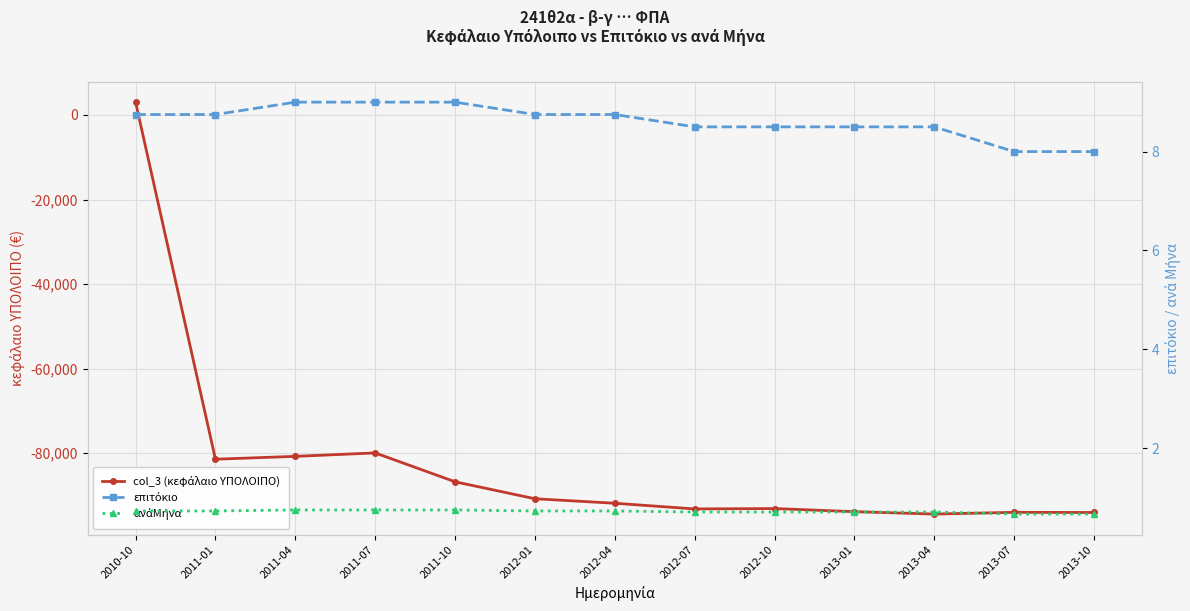

Is this an area chart (filled region under the line)?

No